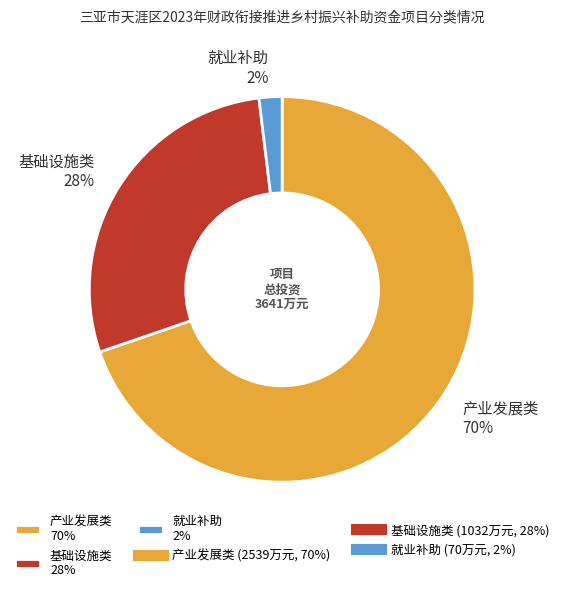

What percentage is the 基础设施类 slice, to the nearest percent?

28%